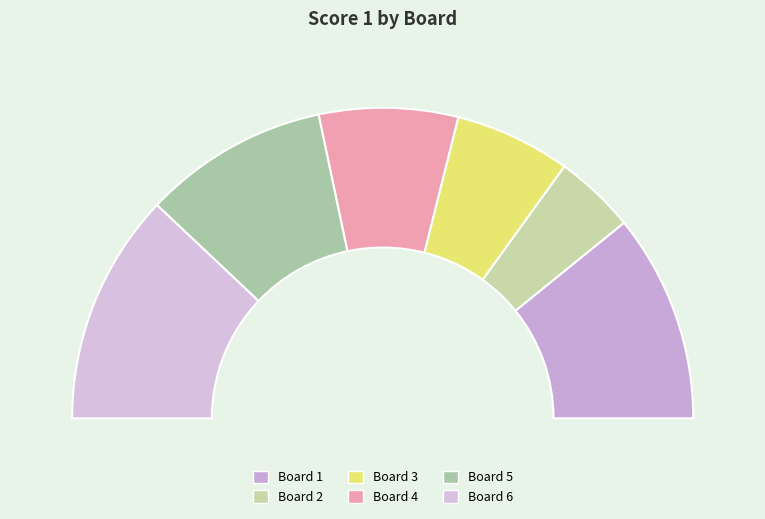

True or false: Board 6 accounts for 24% of the total.

True